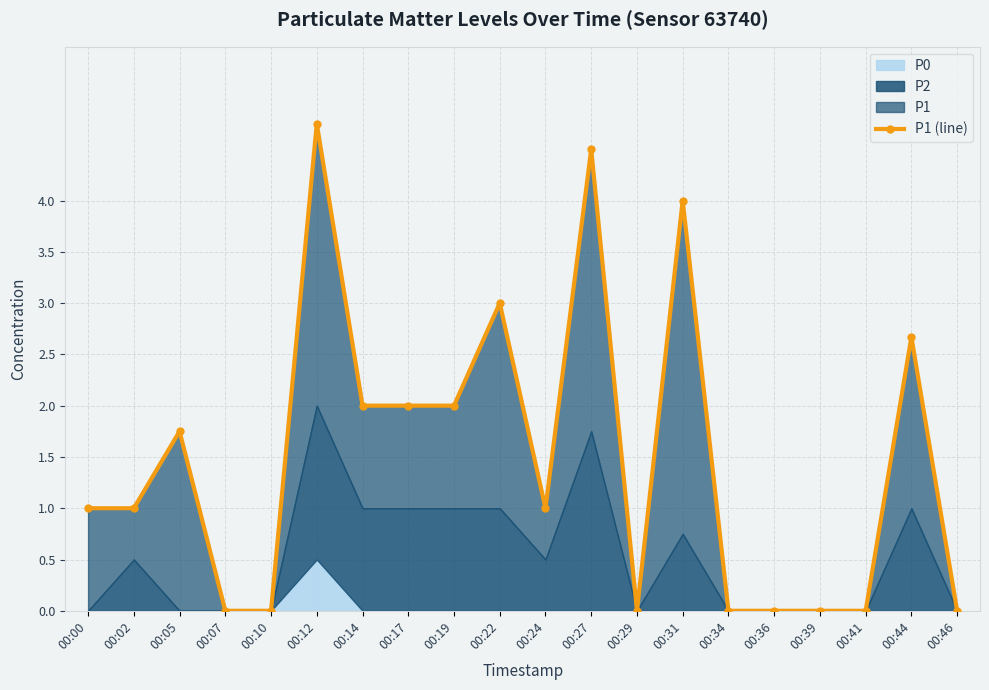

The chart shows a value of 3.3 at 00:29. True or false?

False